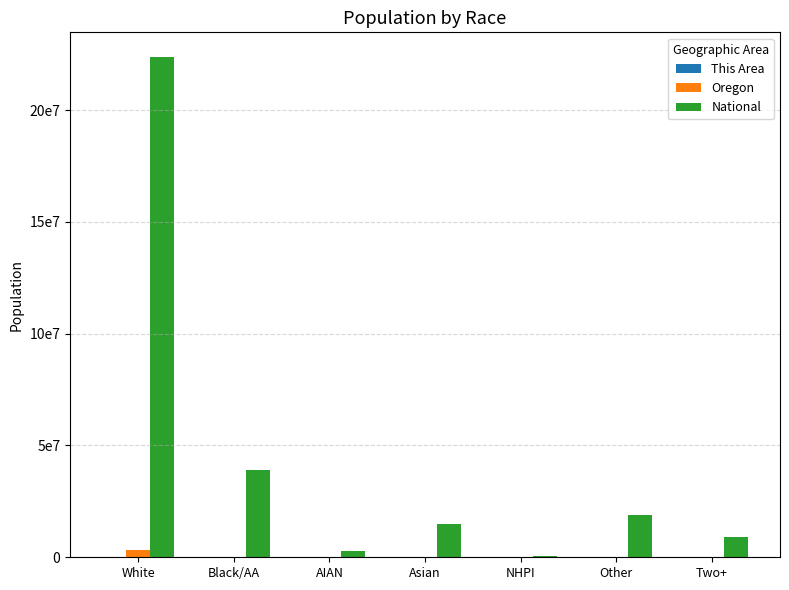

Are the bars horizontal?

No